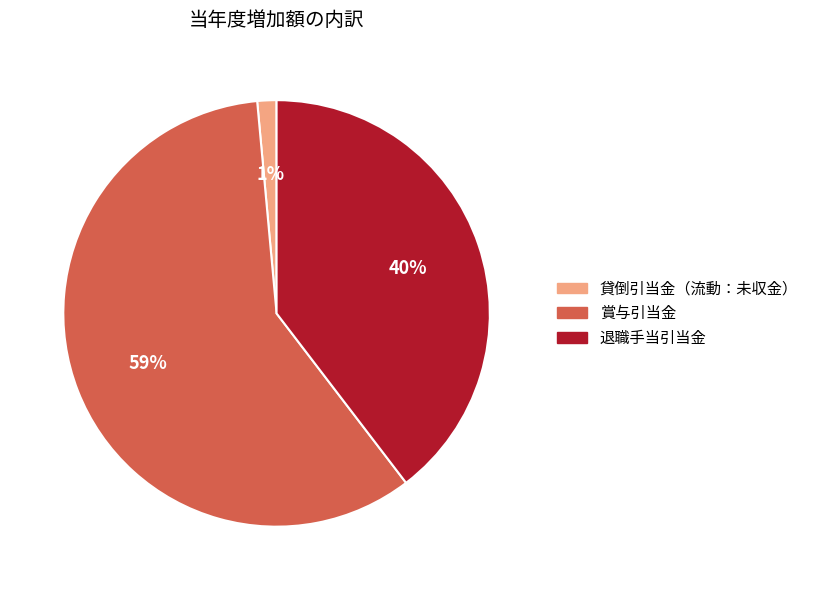

Which slice is the smallest?

貸倒引当金（流動：未収金）